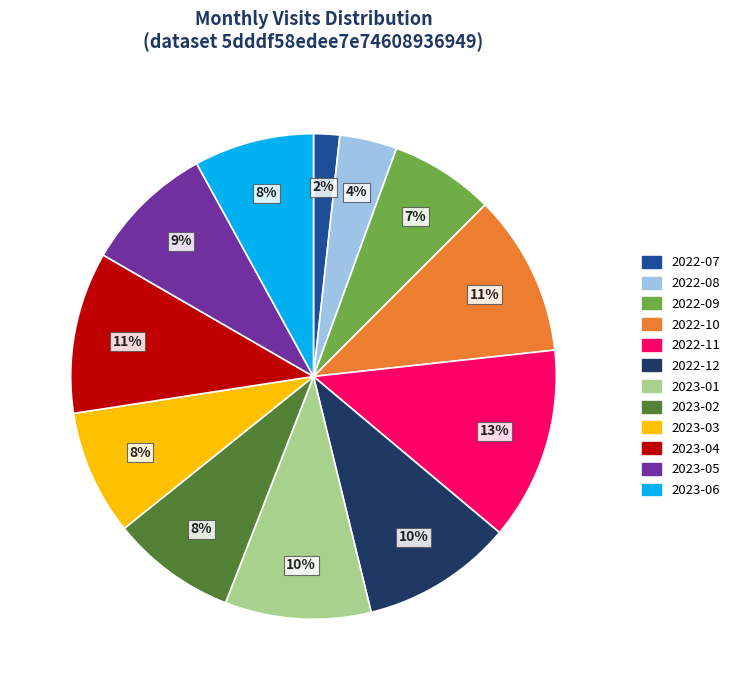

Does 2022-08 represent more than half of the total?

No